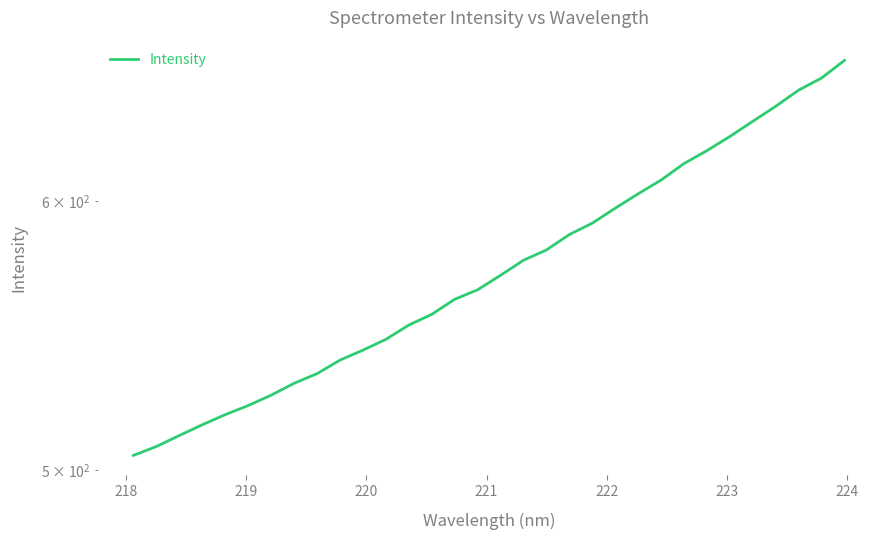

How many lines are shown in the chart?

1